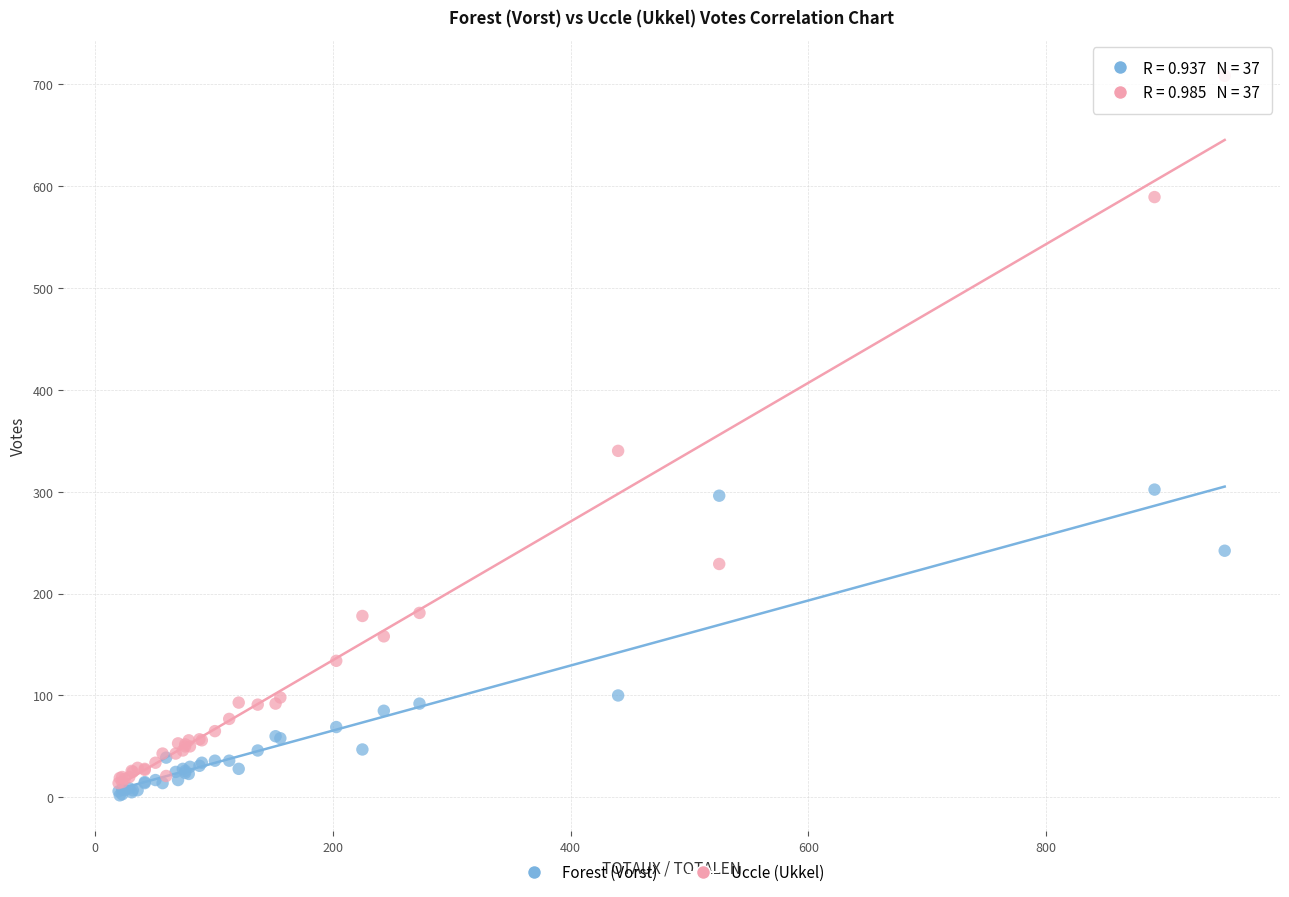

In the Uccle (Ukkel) series, what Y value is closest to 361?

340